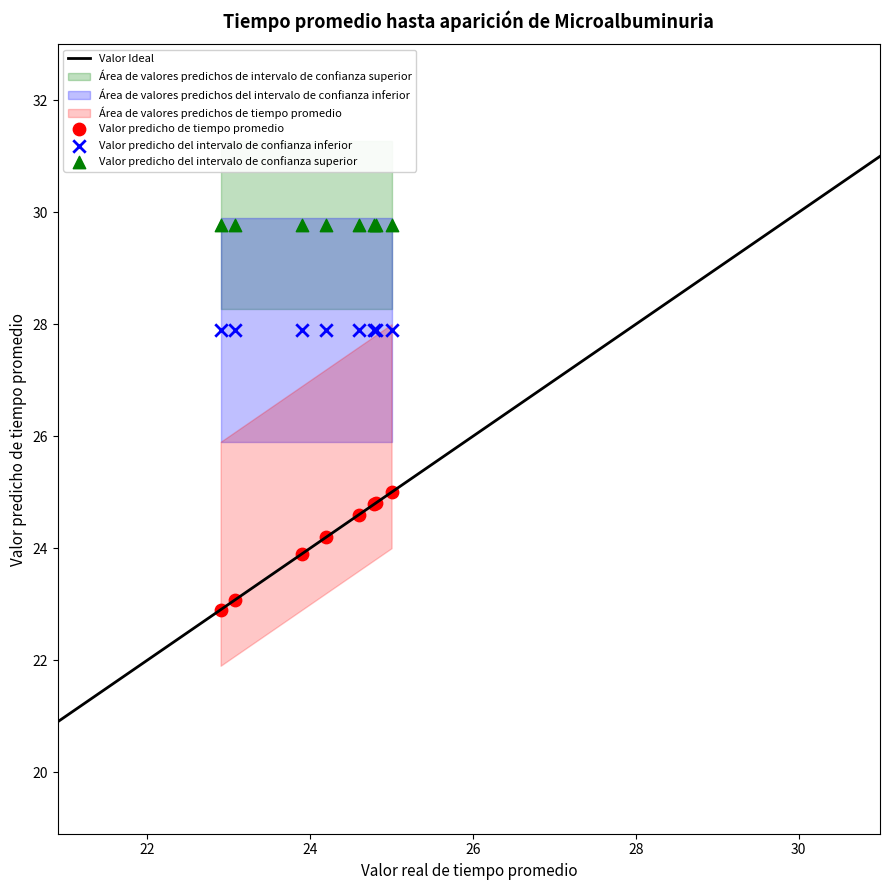

Which series reaches the minimum Y coordinate?

Valor predicho de tiempo promedio